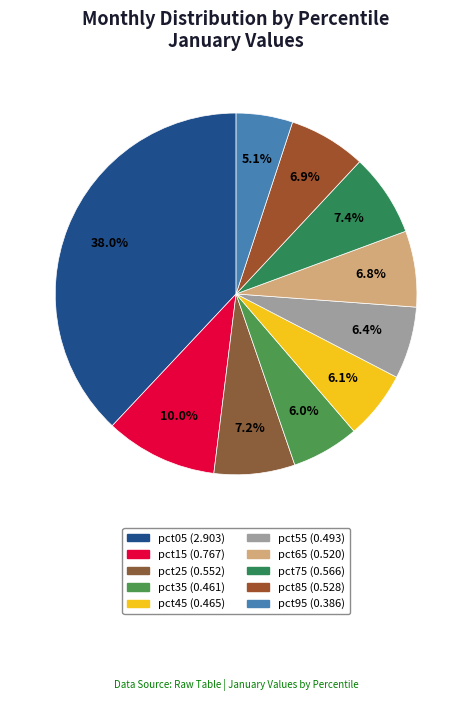

Is it true that pct45 is 6% of the pie?

True